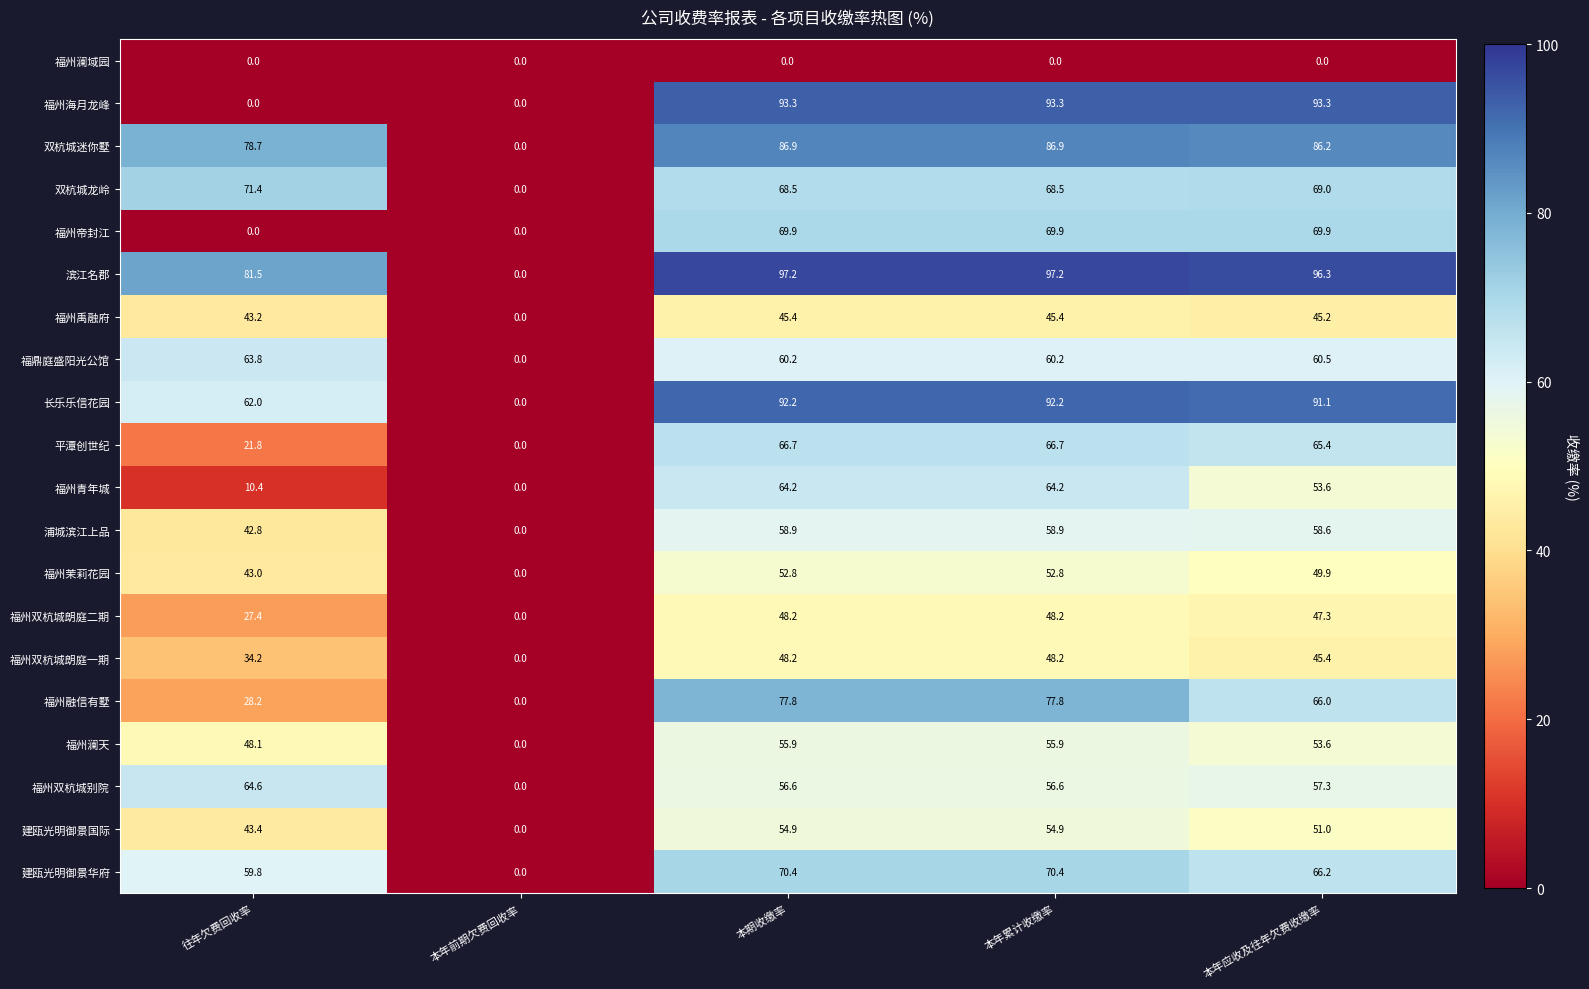

At which label is 福州茉莉花园 closest to 26?

往年欠费回收率